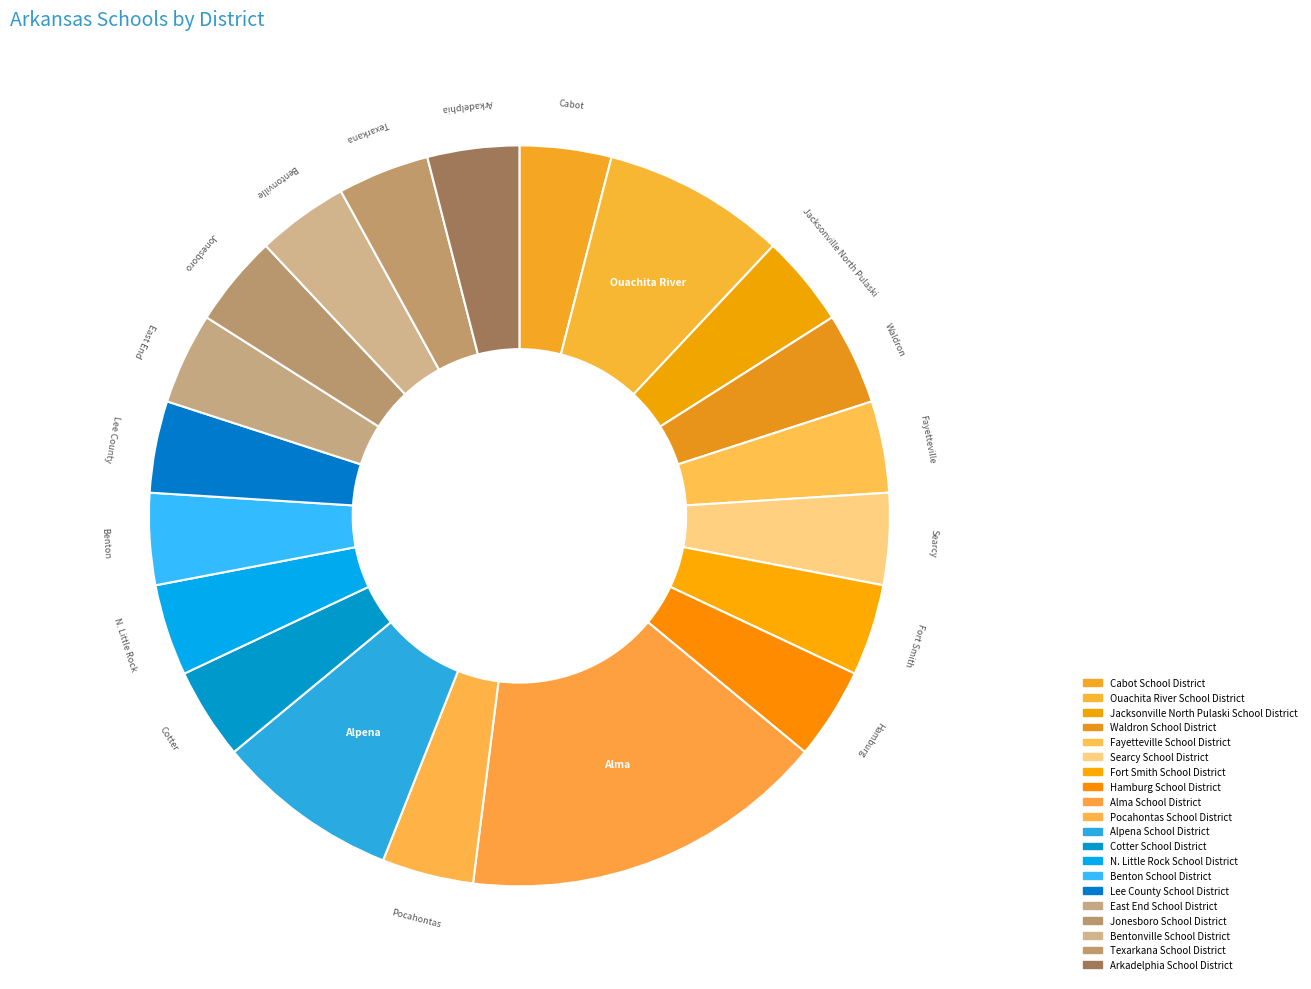

What is the largest slice in the pie chart?

Alma School District